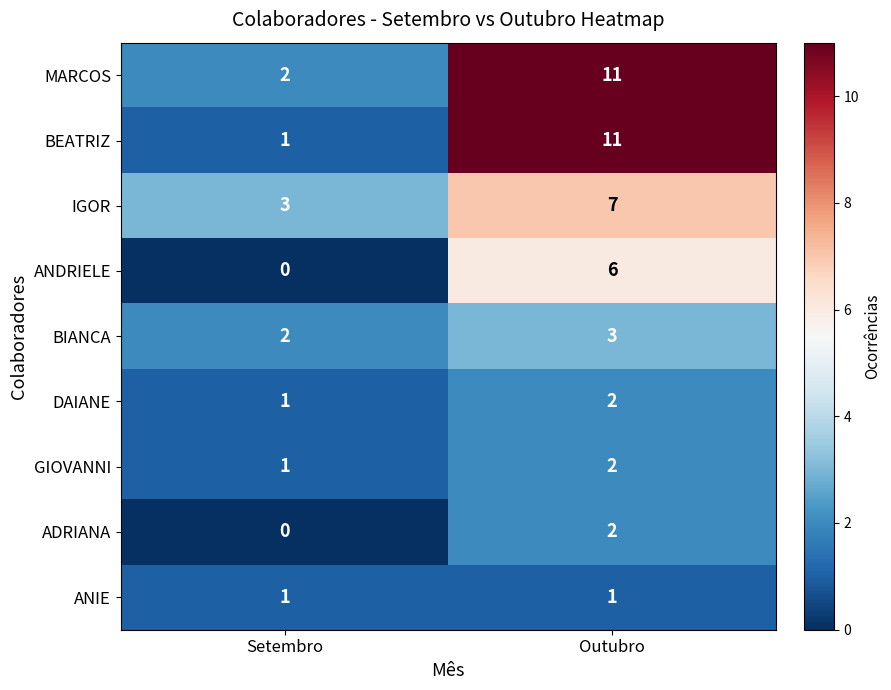

The value of ANIE at Outubro is 1. True or false?

True